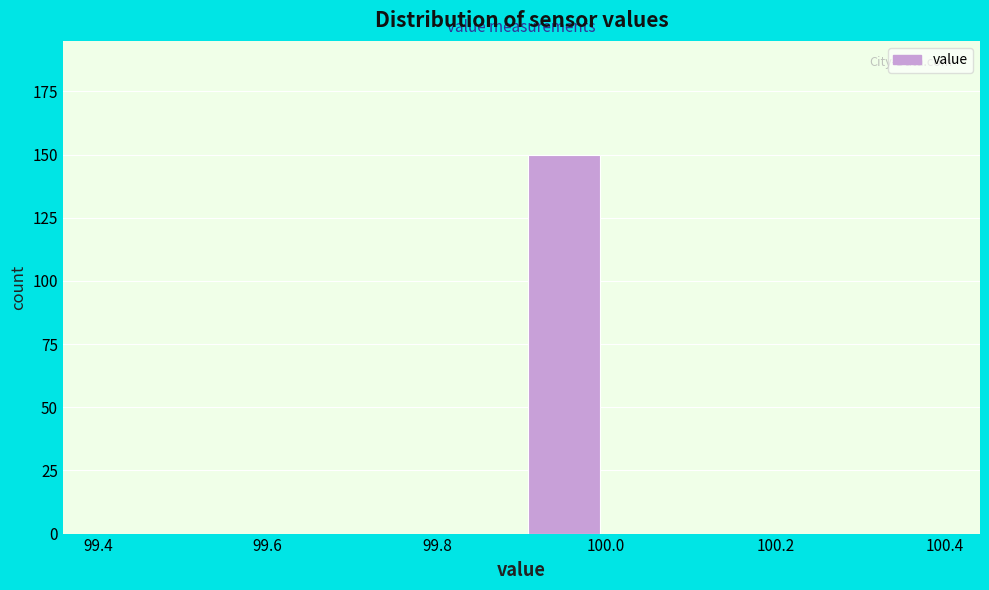

Reading left to right, list every bar in this chart as the range it spans on the x-axis followed by its height. The values are not printed on the chart, so give them approximately, as read against the axis.

99.4 to 99.5: 0
99.5 to 99.6: 0
99.6 to 99.7: 0
99.7 to 99.8: 0
99.8 to 99.9: 0
99.9 to 100.0: 150
100.0 to 100.1: 0
100.1 to 100.2: 0
100.2 to 100.3: 0
100.3 to 100.4: 0